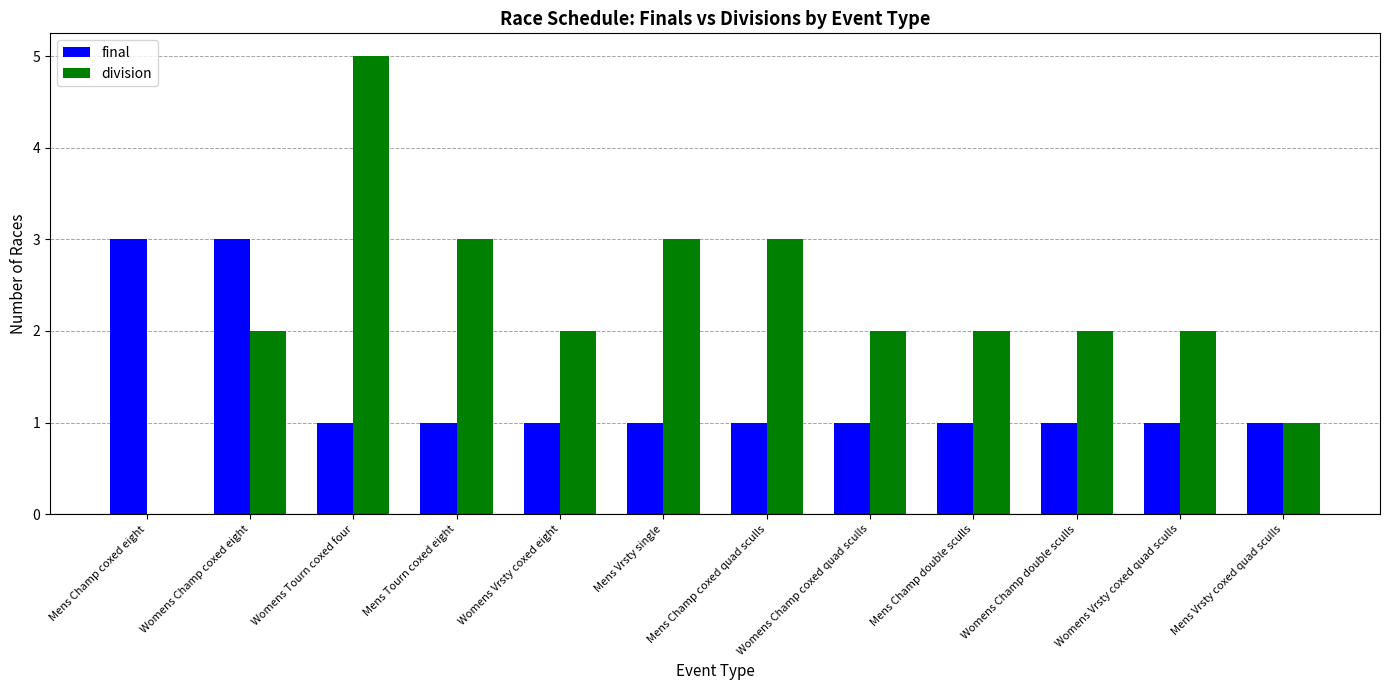

How many categories are shown in the chart?

12